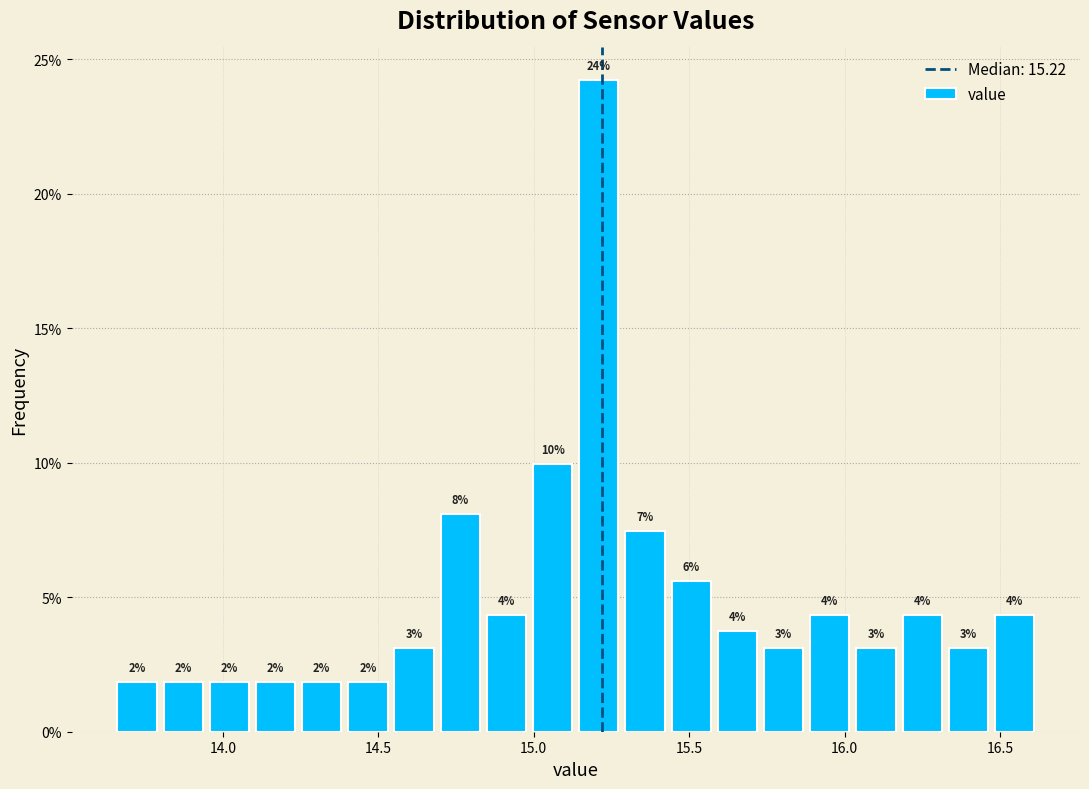

Around what value on the x-axis is the tallest bar? Give the approximate position of its centre, as read against the axis.

15.20